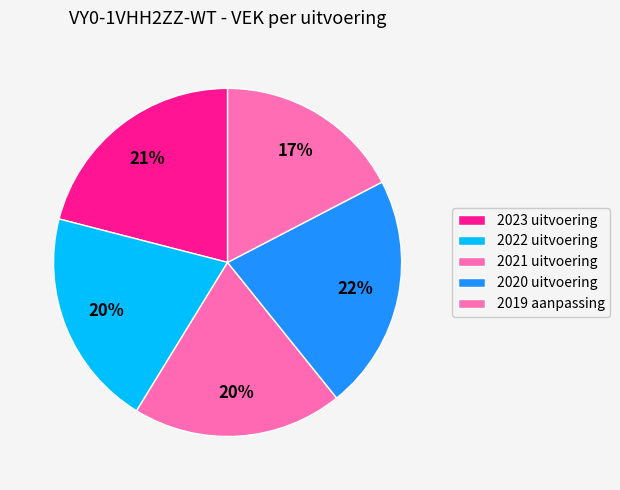

Rank the categories by value from highest to lowest.

2020 uitvoering, 2023 uitvoering, 2022 uitvoering, 2021 uitvoering, 2019 aanpassing